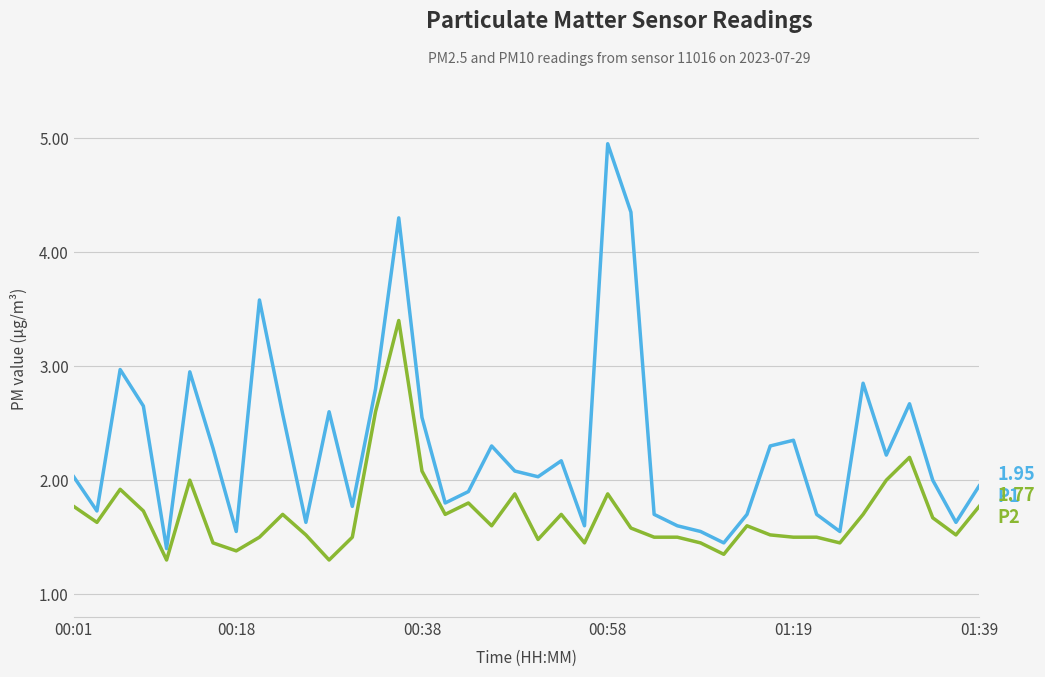

What is the minimum value shown in the chart?

1.3